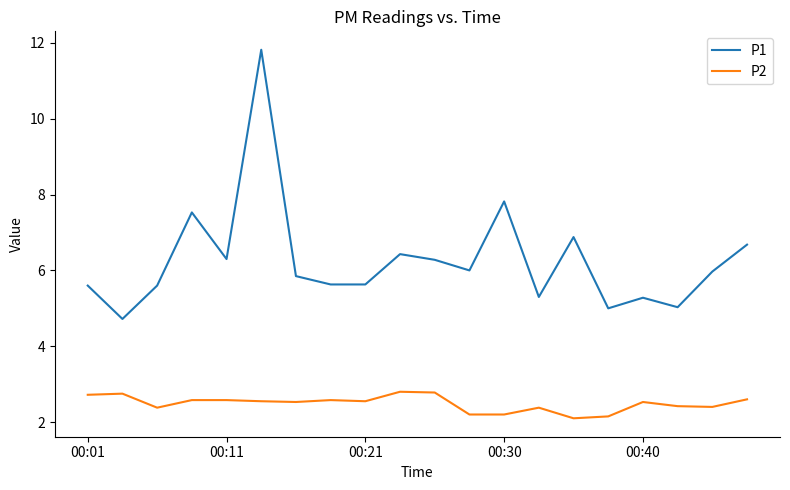

What is the difference between the maximum and minimum values in the P2 series?

0.7